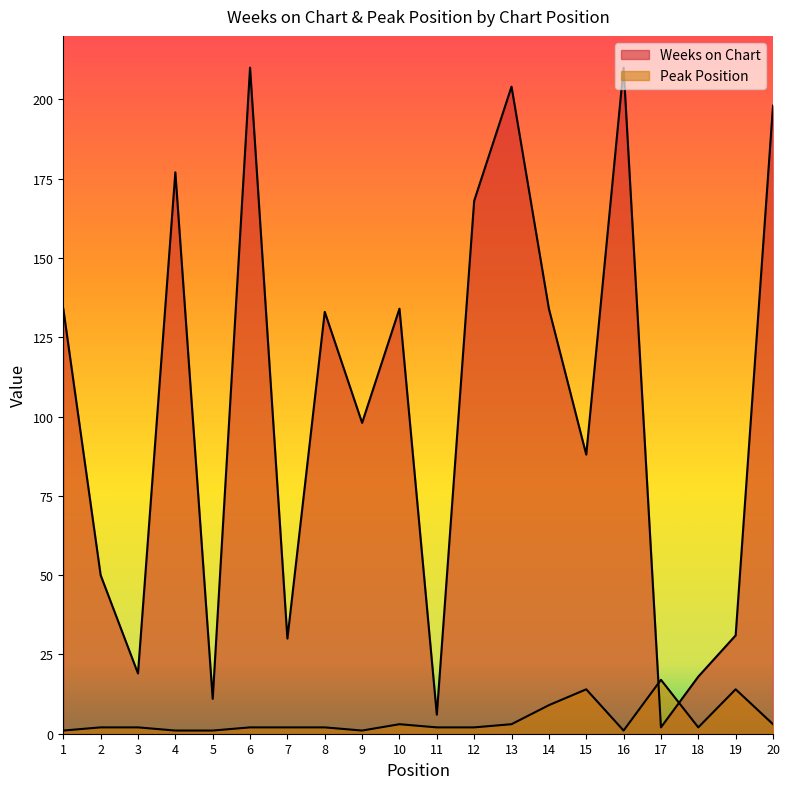

Does the chart display data point markers on the line(s)?

No